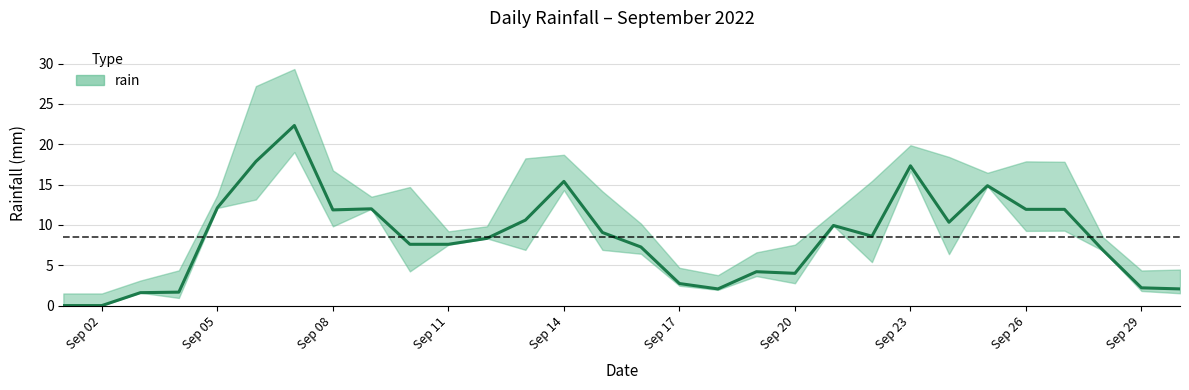

At which category does the chart reach its minimum across all series?

2022-09-01